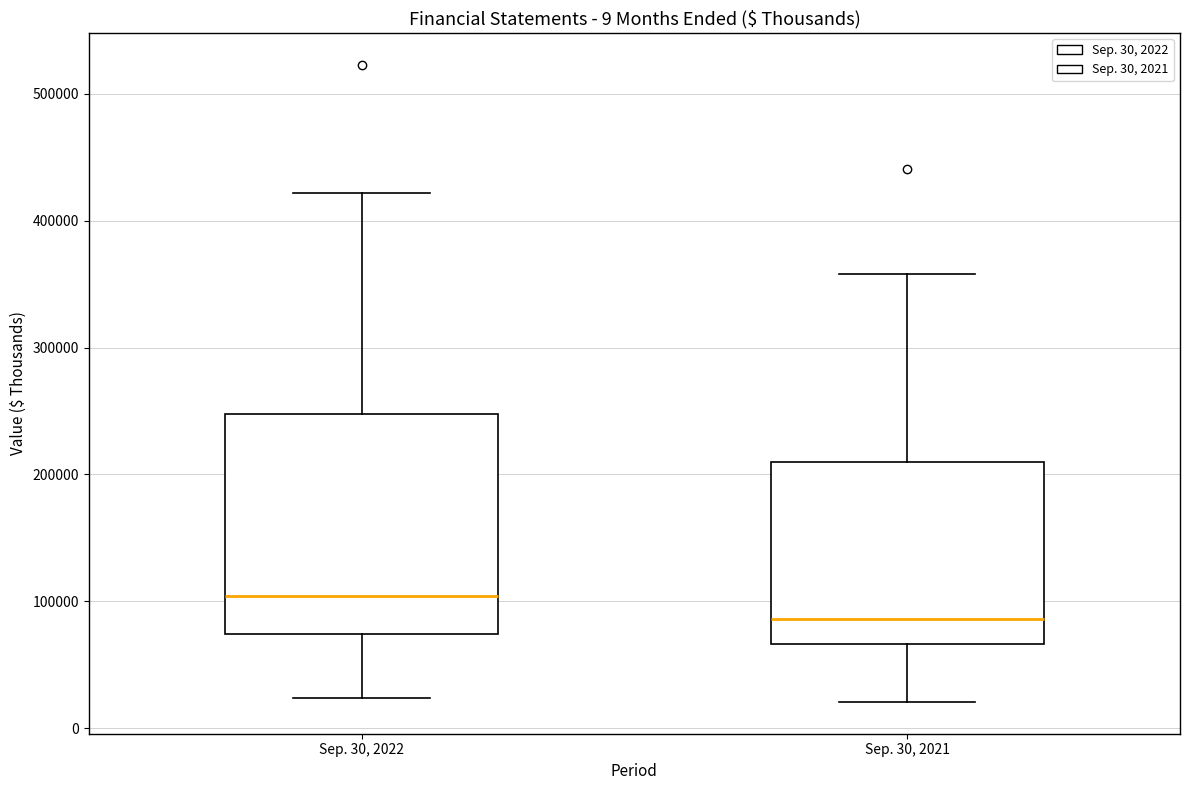

Reading left to right, transcribe this box plot: for each box, give where its median line is, the range the box spans, and where its two whiskers end, as read against the y-axis. The values are not printed on the chart, so give them approximately, as read against the axis.

Sep. 30, 2022: median 100000, box 70000 to 250000, whiskers 20000 to 420000
Sep. 30, 2021: median 90000, box 70000 to 210000, whiskers 20000 to 360000